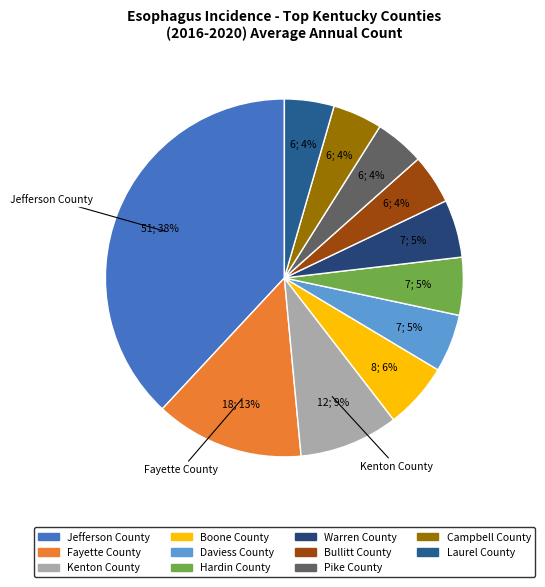

How many segments does this pie chart have?

11